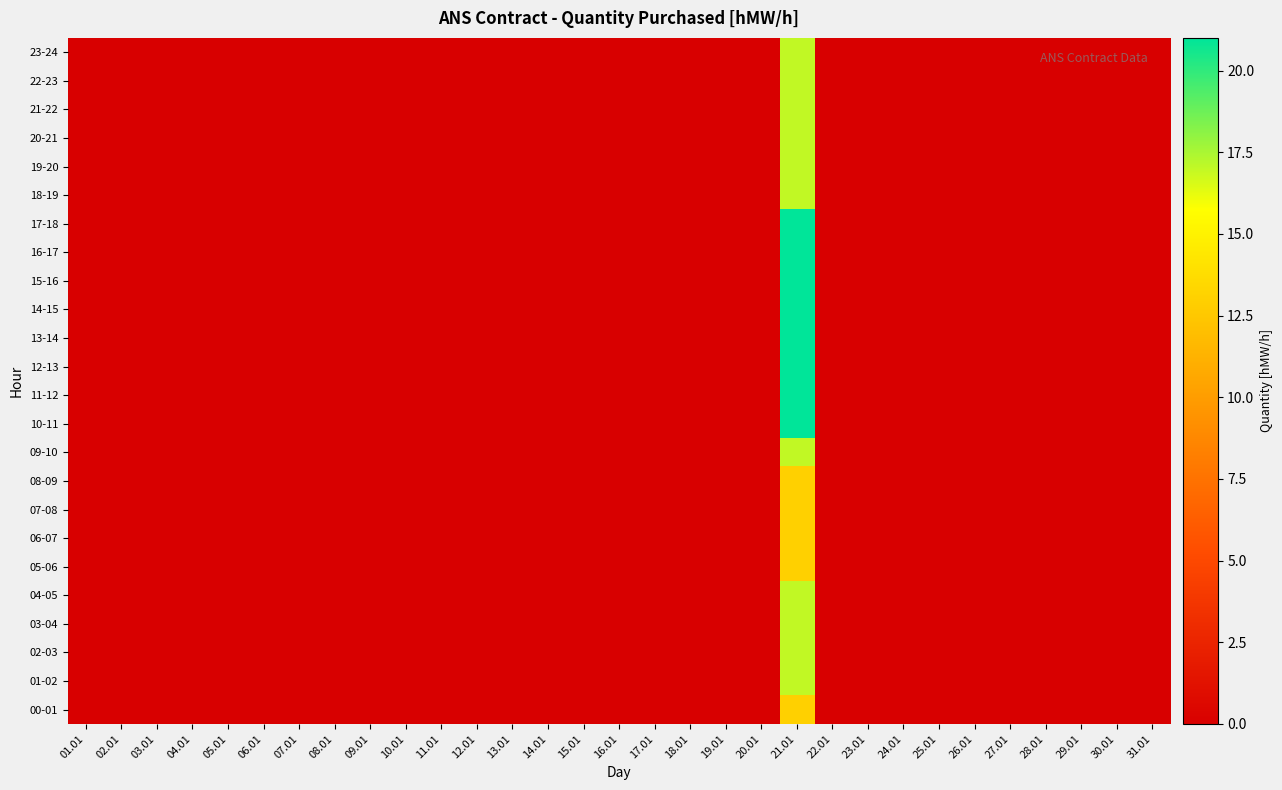

Reading left to right, transcribe all the data shown in this chart.

00-01: 01.01=0	02.01=0	03.01=0	04.01=0	05.01=0	06.01=0	07.01=0	08.01=0	09.01=0	10.01=0	11.01=0	12.01=0	13.01=0	14.01=0	15.01=0	16.01=0	17.01=0	18.01=0	19.01=0	20.01=0	21.01=13	22.01=0	23.01=0	24.01=0	25.01=0	26.01=0	27.01=0	28.01=0	29.01=0	30.01=0	31.01=0
01-02: 01.01=0	02.01=0	03.01=0	04.01=0	05.01=0	06.01=0	07.01=0	08.01=0	09.01=0	10.01=0	11.01=0	12.01=0	13.01=0	14.01=0	15.01=0	16.01=0	17.01=0	18.01=0	19.01=0	20.01=0	21.01=17	22.01=0	23.01=0	24.01=0	25.01=0	26.01=0	27.01=0	28.01=0	29.01=0	30.01=0	31.01=0
02-03: 01.01=0	02.01=0	03.01=0	04.01=0	05.01=0	06.01=0	07.01=0	08.01=0	09.01=0	10.01=0	11.01=0	12.01=0	13.01=0	14.01=0	15.01=0	16.01=0	17.01=0	18.01=0	19.01=0	20.01=0	21.01=17	22.01=0	23.01=0	24.01=0	25.01=0	26.01=0	27.01=0	28.01=0	29.01=0	30.01=0	31.01=0
03-04: 01.01=0	02.01=0	03.01=0	04.01=0	05.01=0	06.01=0	07.01=0	08.01=0	09.01=0	10.01=0	11.01=0	12.01=0	13.01=0	14.01=0	15.01=0	16.01=0	17.01=0	18.01=0	19.01=0	20.01=0	21.01=17	22.01=0	23.01=0	24.01=0	25.01=0	26.01=0	27.01=0	28.01=0	29.01=0	30.01=0	31.01=0
04-05: 01.01=0	02.01=0	03.01=0	04.01=0	05.01=0	06.01=0	07.01=0	08.01=0	09.01=0	10.01=0	11.01=0	12.01=0	13.01=0	14.01=0	15.01=0	16.01=0	17.01=0	18.01=0	19.01=0	20.01=0	21.01=17	22.01=0	23.01=0	24.01=0	25.01=0	26.01=0	27.01=0	28.01=0	29.01=0	30.01=0	31.01=0
05-06: 01.01=0	02.01=0	03.01=0	04.01=0	05.01=0	06.01=0	07.01=0	08.01=0	09.01=0	10.01=0	11.01=0	12.01=0	13.01=0	14.01=0	15.01=0	16.01=0	17.01=0	18.01=0	19.01=0	20.01=0	21.01=13	22.01=0	23.01=0	24.01=0	25.01=0	26.01=0	27.01=0	28.01=0	29.01=0	30.01=0	31.01=0
06-07: 01.01=0	02.01=0	03.01=0	04.01=0	05.01=0	06.01=0	07.01=0	08.01=0	09.01=0	10.01=0	11.01=0	12.01=0	13.01=0	14.01=0	15.01=0	16.01=0	17.01=0	18.01=0	19.01=0	20.01=0	21.01=13	22.01=0	23.01=0	24.01=0	25.01=0	26.01=0	27.01=0	28.01=0	29.01=0	30.01=0	31.01=0
07-08: 01.01=0	02.01=0	03.01=0	04.01=0	05.01=0	06.01=0	07.01=0	08.01=0	09.01=0	10.01=0	11.01=0	12.01=0	13.01=0	14.01=0	15.01=0	16.01=0	17.01=0	18.01=0	19.01=0	20.01=0	21.01=13	22.01=0	23.01=0	24.01=0	25.01=0	26.01=0	27.01=0	28.01=0	29.01=0	30.01=0	31.01=0
08-09: 01.01=0	02.01=0	03.01=0	04.01=0	05.01=0	06.01=0	07.01=0	08.01=0	09.01=0	10.01=0	11.01=0	12.01=0	13.01=0	14.01=0	15.01=0	16.01=0	17.01=0	18.01=0	19.01=0	20.01=0	21.01=13	22.01=0	23.01=0	24.01=0	25.01=0	26.01=0	27.01=0	28.01=0	29.01=0	30.01=0	31.01=0
09-10: 01.01=0	02.01=0	03.01=0	04.01=0	05.01=0	06.01=0	07.01=0	08.01=0	09.01=0	10.01=0	11.01=0	12.01=0	13.01=0	14.01=0	15.01=0	16.01=0	17.01=0	18.01=0	19.01=0	20.01=0	21.01=17	22.01=0	23.01=0	24.01=0	25.01=0	26.01=0	27.01=0	28.01=0	29.01=0	30.01=0	31.01=0
10-11: 01.01=0	02.01=0	03.01=0	04.01=0	05.01=0	06.01=0	07.01=0	08.01=0	09.01=0	10.01=0	11.01=0	12.01=0	13.01=0	14.01=0	15.01=0	16.01=0	17.01=0	18.01=0	19.01=0	20.01=0	21.01=21	22.01=0	23.01=0	24.01=0	25.01=0	26.01=0	27.01=0	28.01=0	29.01=0	30.01=0	31.01=0
11-12: 01.01=0	02.01=0	03.01=0	04.01=0	05.01=0	06.01=0	07.01=0	08.01=0	09.01=0	10.01=0	11.01=0	12.01=0	13.01=0	14.01=0	15.01=0	16.01=0	17.01=0	18.01=0	19.01=0	20.01=0	21.01=21	22.01=0	23.01=0	24.01=0	25.01=0	26.01=0	27.01=0	28.01=0	29.01=0	30.01=0	31.01=0
12-13: 01.01=0	02.01=0	03.01=0	04.01=0	05.01=0	06.01=0	07.01=0	08.01=0	09.01=0	10.01=0	11.01=0	12.01=0	13.01=0	14.01=0	15.01=0	16.01=0	17.01=0	18.01=0	19.01=0	20.01=0	21.01=21	22.01=0	23.01=0	24.01=0	25.01=0	26.01=0	27.01=0	28.01=0	29.01=0	30.01=0	31.01=0
13-14: 01.01=0	02.01=0	03.01=0	04.01=0	05.01=0	06.01=0	07.01=0	08.01=0	09.01=0	10.01=0	11.01=0	12.01=0	13.01=0	14.01=0	15.01=0	16.01=0	17.01=0	18.01=0	19.01=0	20.01=0	21.01=21	22.01=0	23.01=0	24.01=0	25.01=0	26.01=0	27.01=0	28.01=0	29.01=0	30.01=0	31.01=0
14-15: 01.01=0	02.01=0	03.01=0	04.01=0	05.01=0	06.01=0	07.01=0	08.01=0	09.01=0	10.01=0	11.01=0	12.01=0	13.01=0	14.01=0	15.01=0	16.01=0	17.01=0	18.01=0	19.01=0	20.01=0	21.01=21	22.01=0	23.01=0	24.01=0	25.01=0	26.01=0	27.01=0	28.01=0	29.01=0	30.01=0	31.01=0
15-16: 01.01=0	02.01=0	03.01=0	04.01=0	05.01=0	06.01=0	07.01=0	08.01=0	09.01=0	10.01=0	11.01=0	12.01=0	13.01=0	14.01=0	15.01=0	16.01=0	17.01=0	18.01=0	19.01=0	20.01=0	21.01=21	22.01=0	23.01=0	24.01=0	25.01=0	26.01=0	27.01=0	28.01=0	29.01=0	30.01=0	31.01=0
16-17: 01.01=0	02.01=0	03.01=0	04.01=0	05.01=0	06.01=0	07.01=0	08.01=0	09.01=0	10.01=0	11.01=0	12.01=0	13.01=0	14.01=0	15.01=0	16.01=0	17.01=0	18.01=0	19.01=0	20.01=0	21.01=21	22.01=0	23.01=0	24.01=0	25.01=0	26.01=0	27.01=0	28.01=0	29.01=0	30.01=0	31.01=0
17-18: 01.01=0	02.01=0	03.01=0	04.01=0	05.01=0	06.01=0	07.01=0	08.01=0	09.01=0	10.01=0	11.01=0	12.01=0	13.01=0	14.01=0	15.01=0	16.01=0	17.01=0	18.01=0	19.01=0	20.01=0	21.01=21	22.01=0	23.01=0	24.01=0	25.01=0	26.01=0	27.01=0	28.01=0	29.01=0	30.01=0	31.01=0
18-19: 01.01=0	02.01=0	03.01=0	04.01=0	05.01=0	06.01=0	07.01=0	08.01=0	09.01=0	10.01=0	11.01=0	12.01=0	13.01=0	14.01=0	15.01=0	16.01=0	17.01=0	18.01=0	19.01=0	20.01=0	21.01=17	22.01=0	23.01=0	24.01=0	25.01=0	26.01=0	27.01=0	28.01=0	29.01=0	30.01=0	31.01=0
19-20: 01.01=0	02.01=0	03.01=0	04.01=0	05.01=0	06.01=0	07.01=0	08.01=0	09.01=0	10.01=0	11.01=0	12.01=0	13.01=0	14.01=0	15.01=0	16.01=0	17.01=0	18.01=0	19.01=0	20.01=0	21.01=17	22.01=0	23.01=0	24.01=0	25.01=0	26.01=0	27.01=0	28.01=0	29.01=0	30.01=0	31.01=0
20-21: 01.01=0	02.01=0	03.01=0	04.01=0	05.01=0	06.01=0	07.01=0	08.01=0	09.01=0	10.01=0	11.01=0	12.01=0	13.01=0	14.01=0	15.01=0	16.01=0	17.01=0	18.01=0	19.01=0	20.01=0	21.01=17	22.01=0	23.01=0	24.01=0	25.01=0	26.01=0	27.01=0	28.01=0	29.01=0	30.01=0	31.01=0
21-22: 01.01=0	02.01=0	03.01=0	04.01=0	05.01=0	06.01=0	07.01=0	08.01=0	09.01=0	10.01=0	11.01=0	12.01=0	13.01=0	14.01=0	15.01=0	16.01=0	17.01=0	18.01=0	19.01=0	20.01=0	21.01=17	22.01=0	23.01=0	24.01=0	25.01=0	26.01=0	27.01=0	28.01=0	29.01=0	30.01=0	31.01=0
22-23: 01.01=0	02.01=0	03.01=0	04.01=0	05.01=0	06.01=0	07.01=0	08.01=0	09.01=0	10.01=0	11.01=0	12.01=0	13.01=0	14.01=0	15.01=0	16.01=0	17.01=0	18.01=0	19.01=0	20.01=0	21.01=17	22.01=0	23.01=0	24.01=0	25.01=0	26.01=0	27.01=0	28.01=0	29.01=0	30.01=0	31.01=0
23-24: 01.01=0	02.01=0	03.01=0	04.01=0	05.01=0	06.01=0	07.01=0	08.01=0	09.01=0	10.01=0	11.01=0	12.01=0	13.01=0	14.01=0	15.01=0	16.01=0	17.01=0	18.01=0	19.01=0	20.01=0	21.01=17	22.01=0	23.01=0	24.01=0	25.01=0	26.01=0	27.01=0	28.01=0	29.01=0	30.01=0	31.01=0